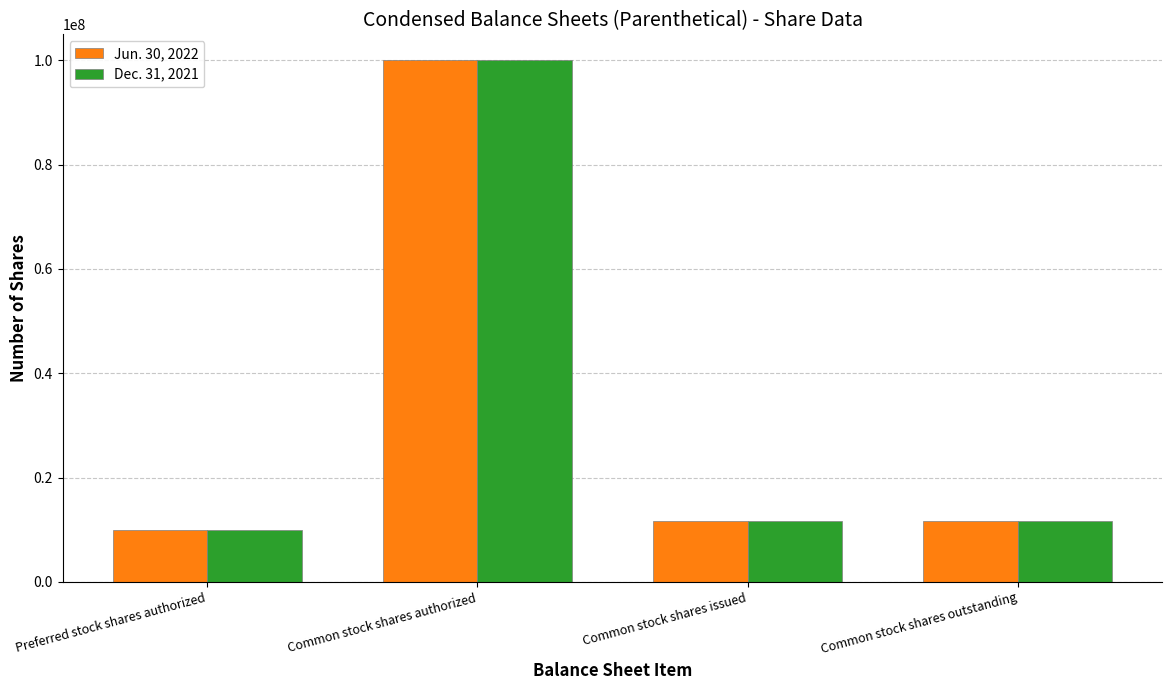

Reading left to right, list all the values displayed in this chart.

Jun. 30, 2022: Preferred stock shares authorized=10000000	Common stock shares authorized=100000000	Common stock shares issued=11714565	Common stock shares outstanding=11714565
Dec. 31, 2021: Preferred stock shares authorized=10000000	Common stock shares authorized=100000000	Common stock shares issued=11714885	Common stock shares outstanding=11714885